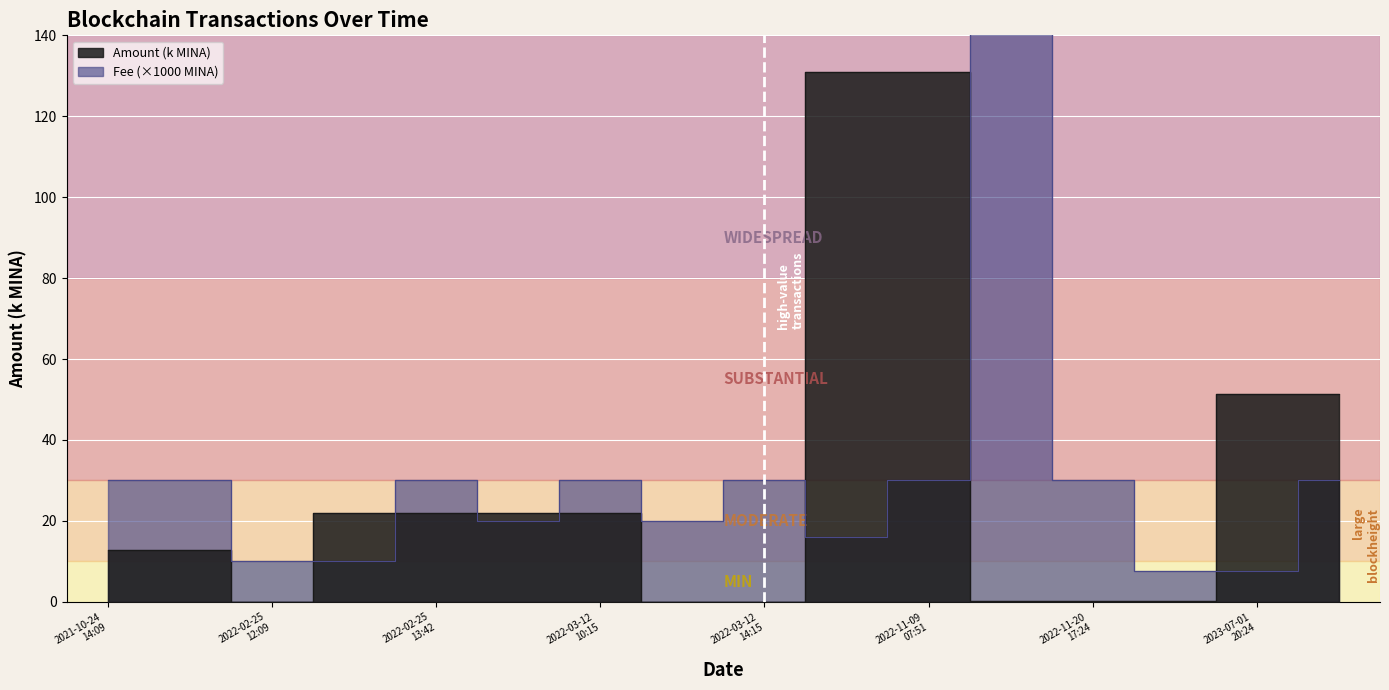

What is the label of the 8th point from the right?

2022-03-12
14:15